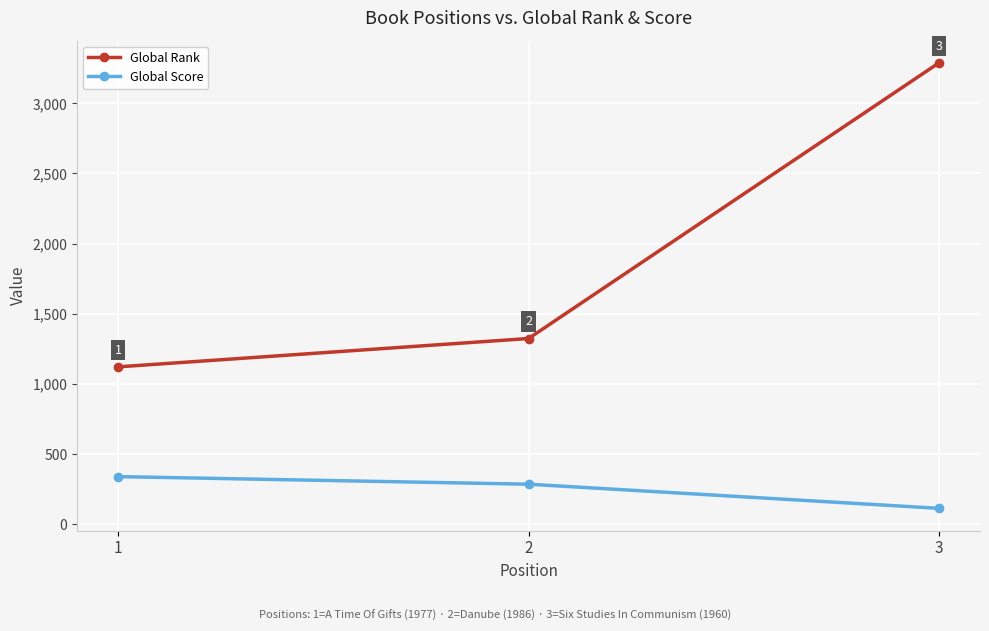

What is the smallest value displayed?

114